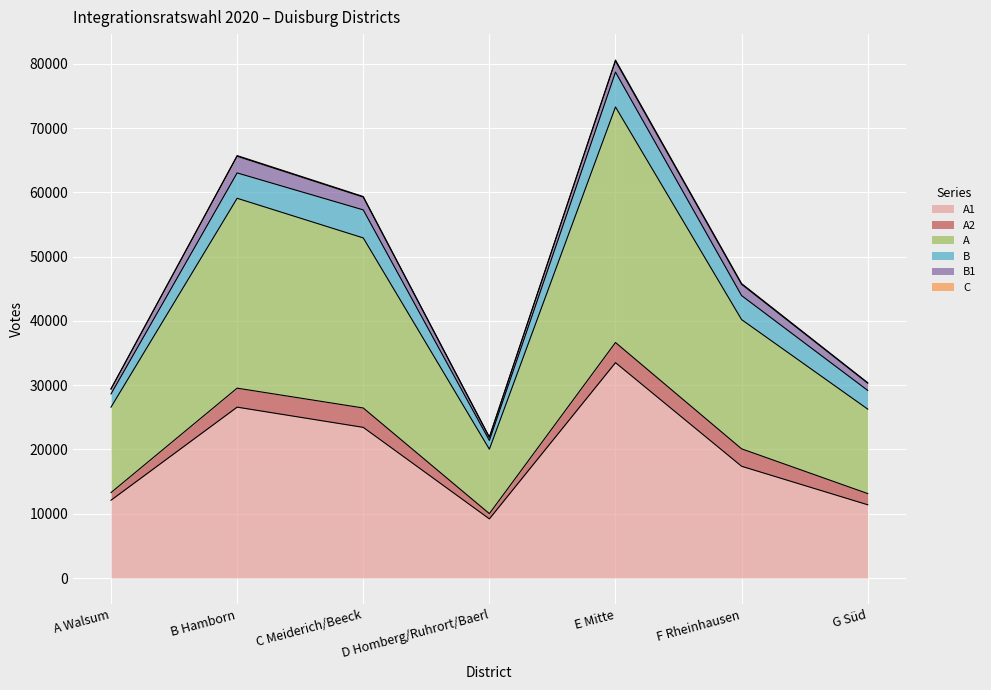

Which series has the largest total across all categories?

A